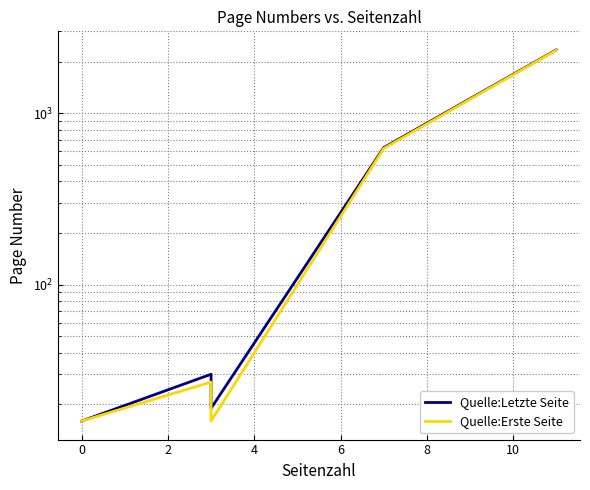

True or false: Quelle:Letzte Seite and Quelle:Erste Seite intersect in this chart.

False